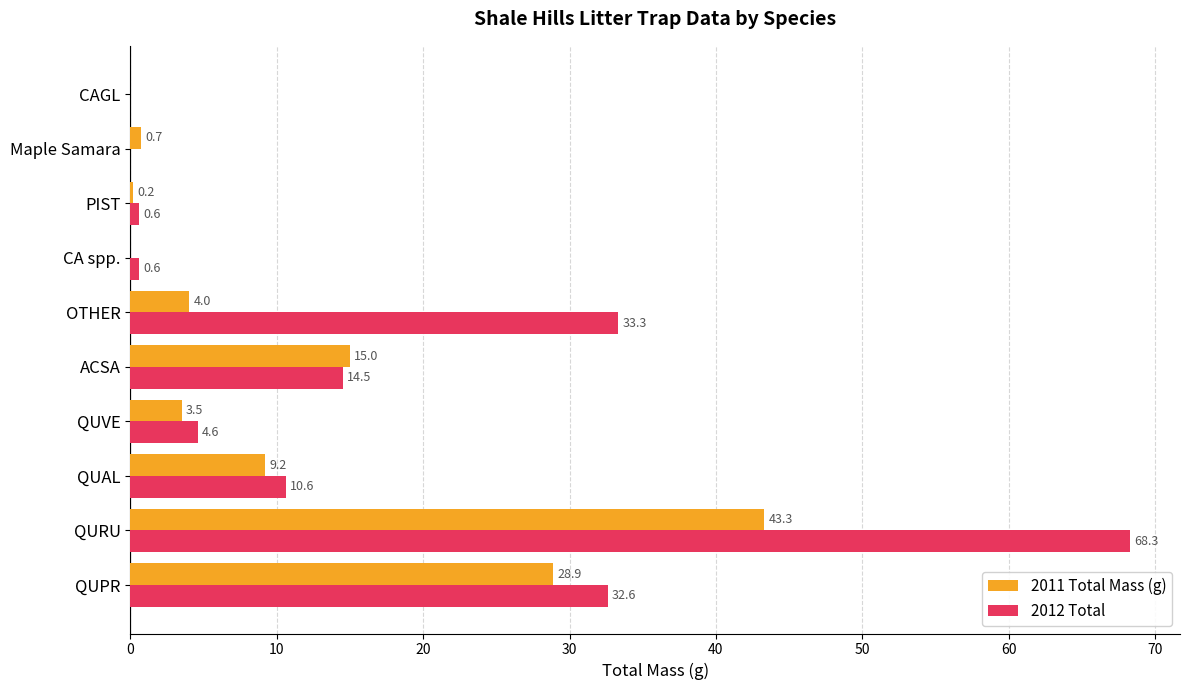

What is the sum of all 2011 Total Mass (g) values?

104.8